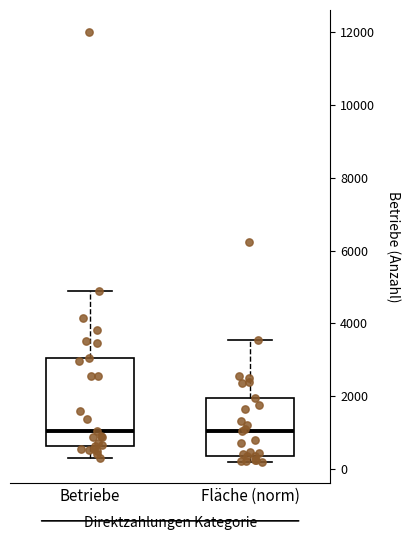

Reading left to right, read every box against the y-axis: the position of its median line, the range the box covers, and the ends of its whiskers. The values are not printed on the chart, so give them approximately, as read against the axis.

Betriebe: median 1000, box 600 to 3000, whiskers 400 to 4800
Fläche (norm): median 1000, box 400 to 2000, whiskers 200 to 3600